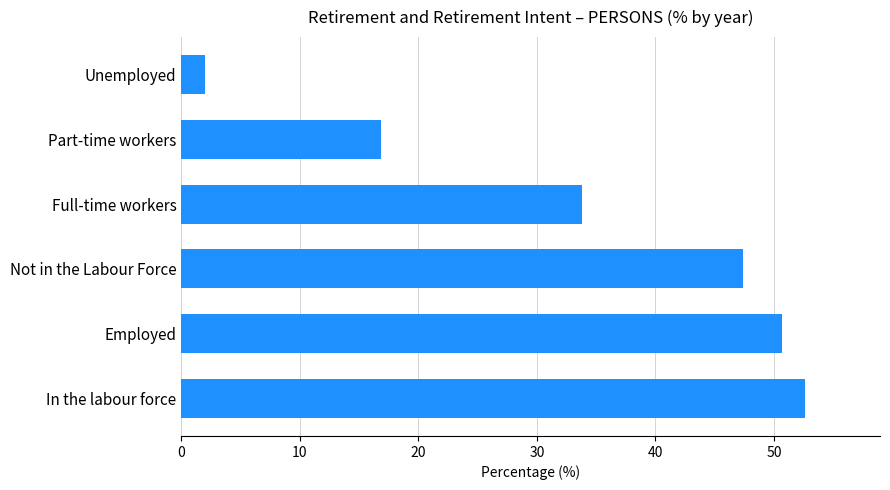

What is the change in value from Employed to Not in the Labour Force?

-3.3